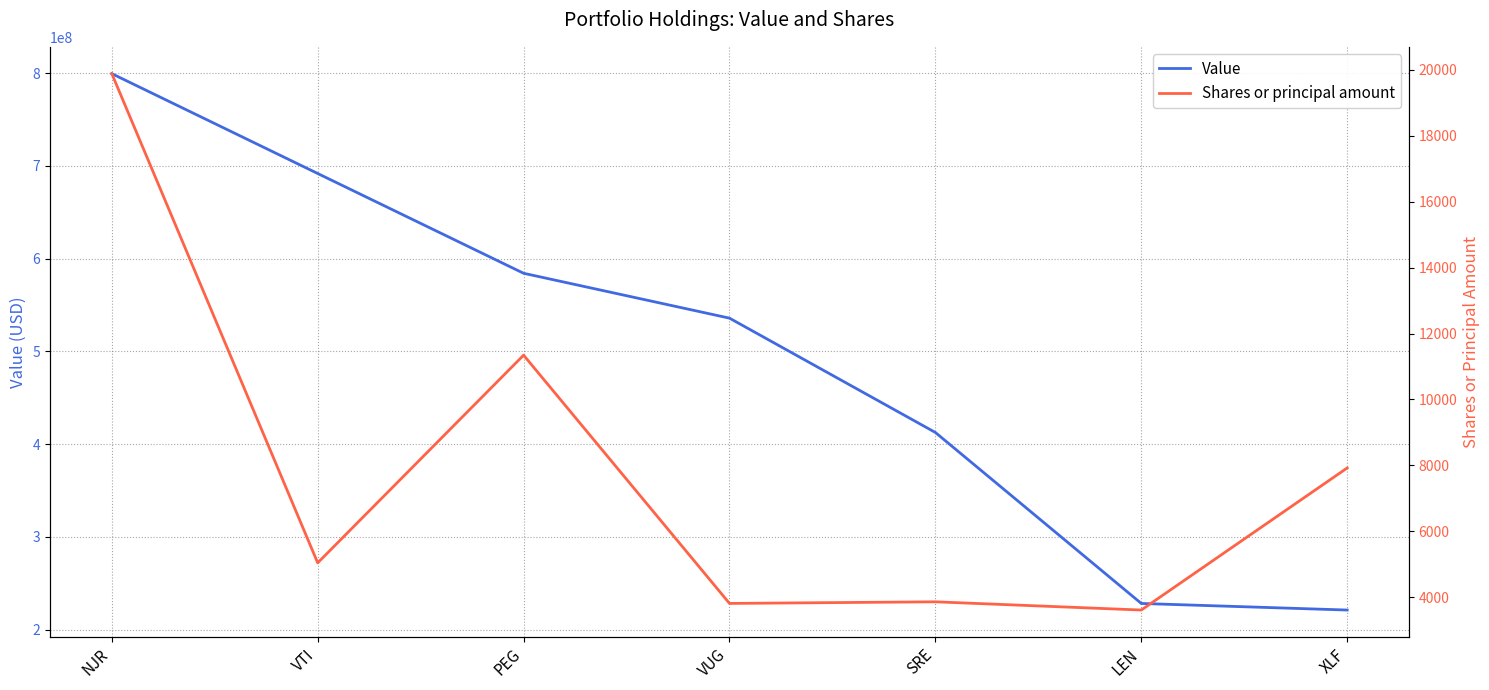

True or false: Shares or principal amount and Value cross at least once.

False